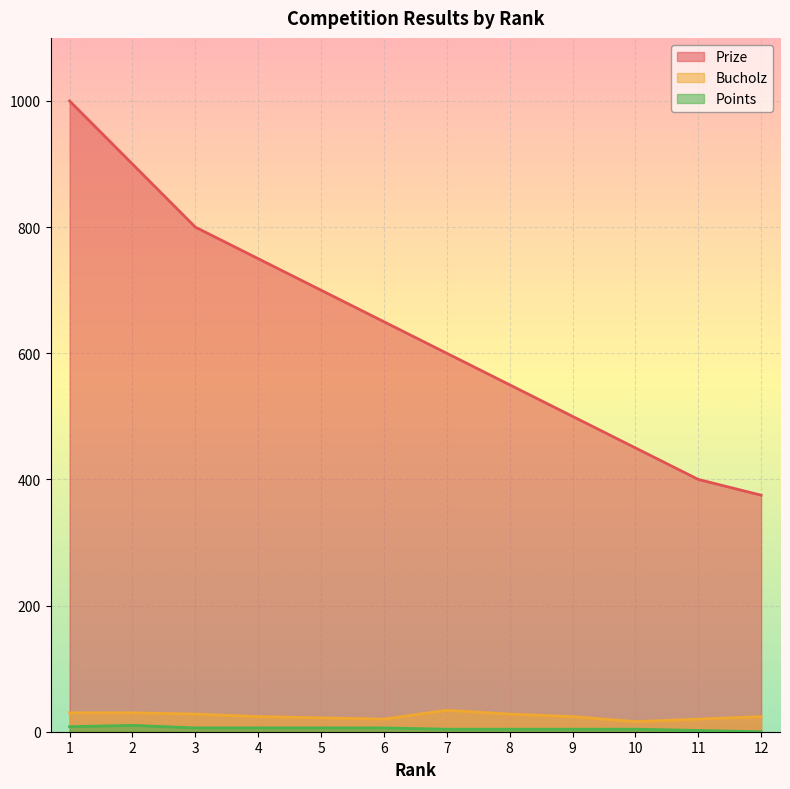

The value of Bucholz at 7 is 55. True or false?

False